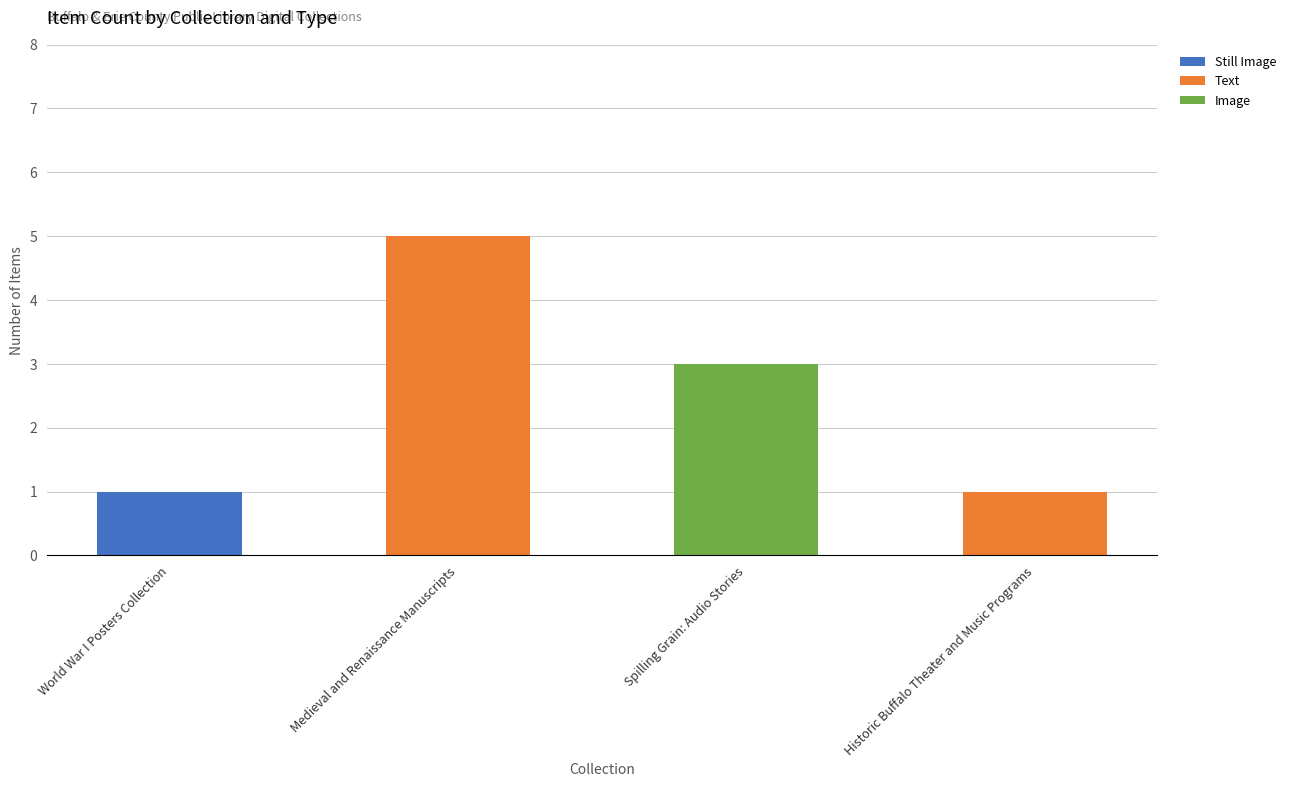

How many series are shown in this chart?

3